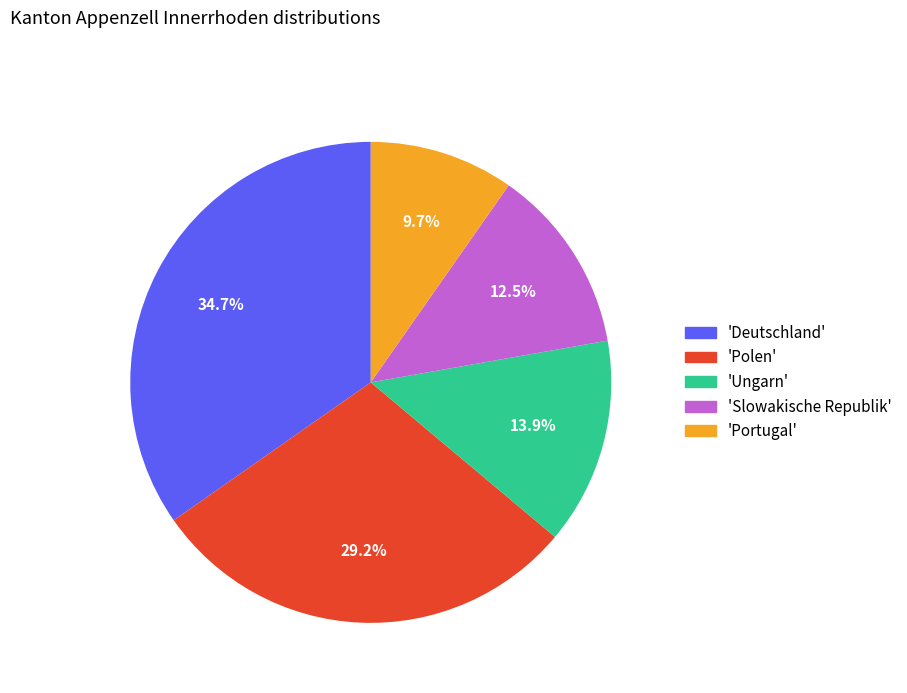

Which has a higher value, 'Ungarn' or 'Deutschland'?

'Deutschland'